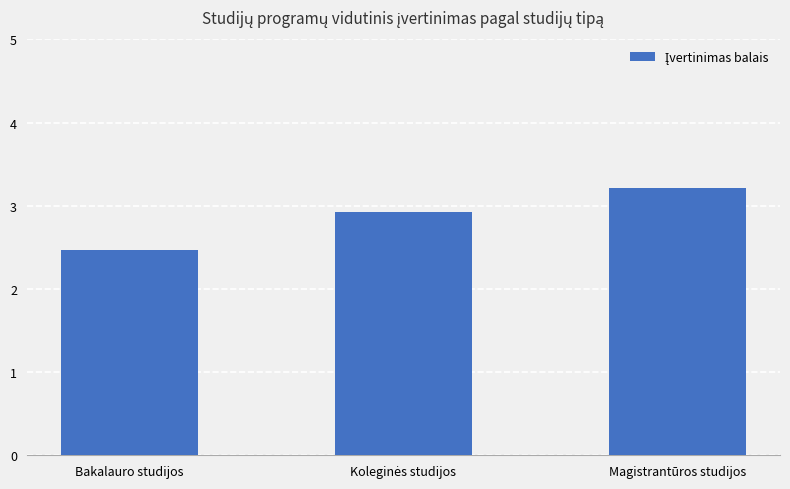

Reading left to right, list all the values displayed in this chart.

2.5	2.9	3.2